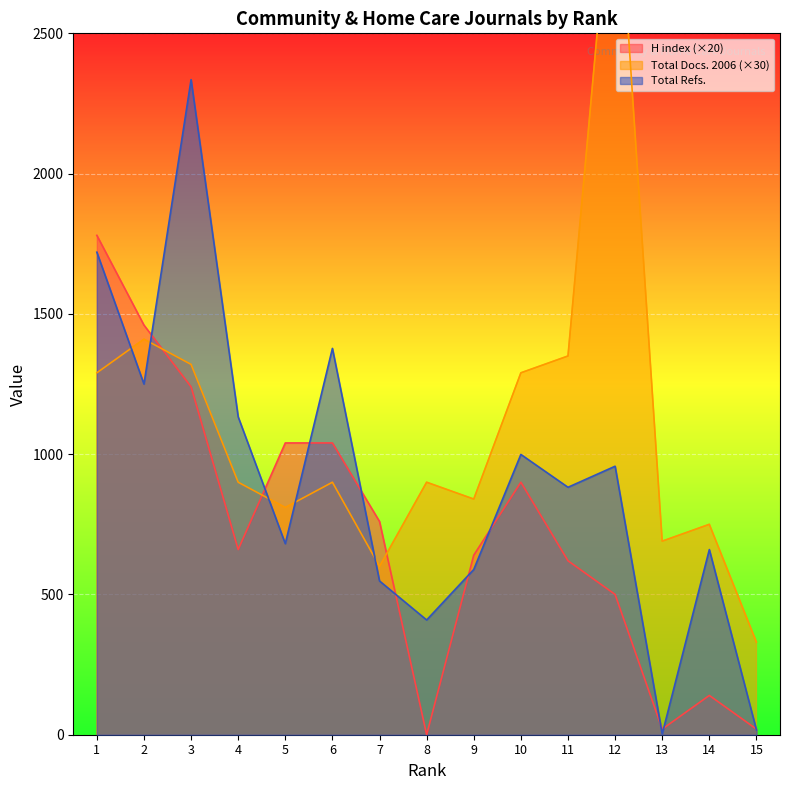

Which series has the largest total across all categories?

Total Docs. (2006)